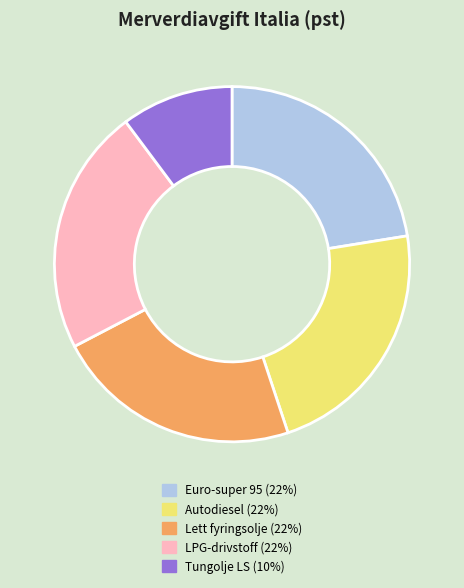

Is there any slice that represents more than half of the pie?

No